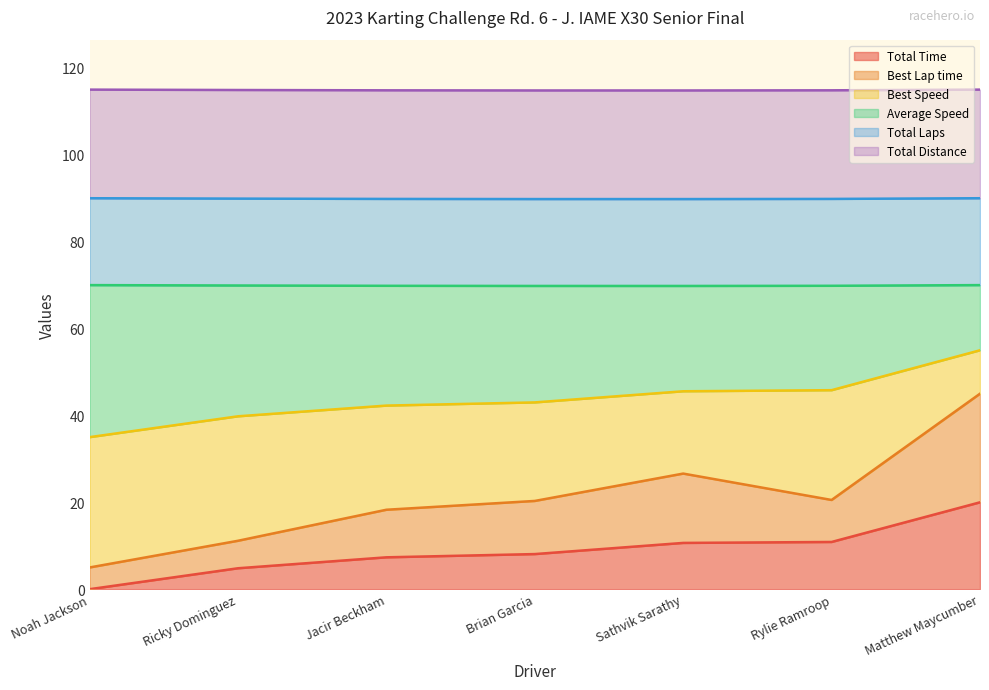

True or false: Total Time has a value of 4.8 at Ricky Dominguez.

True